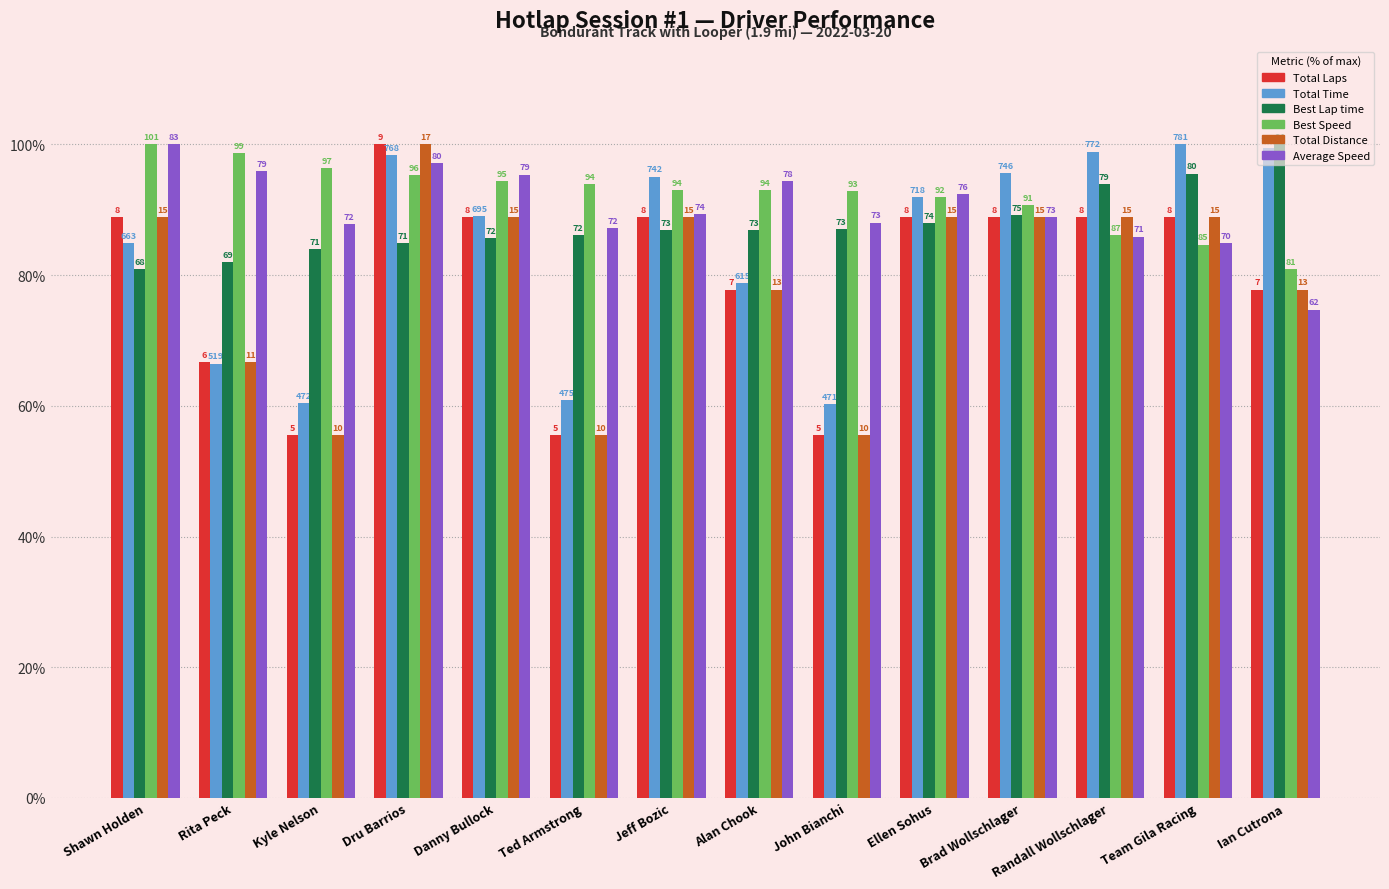

Reading left to right, what are all the values shown in this chart?

Total Laps: Shawn Holden=88.9	Rita Peck=66.7	Kyle Nelson=55.6	Dru Barrios=100.0	Danny Bullock=88.9	Ted Armstrong=55.6	Jeff Bozic=88.9	Alan Chook=77.8	John Bianchi=55.6	Ellen Sohus=88.9	Brad Wollschlager=88.9	Randall Wollschlager=88.9	Team Gila Racing=88.9	Ian Cutrona=77.8
Total Time: Shawn Holden=84.9	Rita Peck=66.4	Kyle Nelson=60.4	Dru Barrios=98.3	Danny Bullock=89.1	Ted Armstrong=60.9	Jeff Bozic=95.1	Alan Chook=78.8	John Bianchi=60.3	Ellen Sohus=92.0	Brad Wollschlager=95.6	Randall Wollschlager=98.9	Team Gila Racing=100.0	Ian Cutrona=99.5
Best Lap time: Shawn Holden=80.9	Rita Peck=82.0	Kyle Nelson=84.0	Dru Barrios=84.9	Danny Bullock=85.7	Ted Armstrong=86.1	Jeff Bozic=86.9	Alan Chook=86.9	John Bianchi=87.1	Ellen Sohus=88.0	Brad Wollschlager=89.2	Randall Wollschlager=93.9	Team Gila Racing=95.5	Ian Cutrona=100.0
Best Speed: Shawn Holden=100.0	Rita Peck=98.7	Kyle Nelson=96.3	Dru Barrios=95.3	Danny Bullock=94.4	Ted Armstrong=93.9	Jeff Bozic=93.1	Alan Chook=93.0	John Bianchi=92.9	Ellen Sohus=91.9	Brad Wollschlager=90.7	Randall Wollschlager=86.1	Team Gila Racing=84.7	Ian Cutrona=80.9
Total Distance: Shawn Holden=88.9	Rita Peck=66.7	Kyle Nelson=55.6	Dru Barrios=100.0	Danny Bullock=88.9	Ted Armstrong=55.6	Jeff Bozic=88.9	Alan Chook=77.8	John Bianchi=55.6	Ellen Sohus=88.9	Brad Wollschlager=88.9	Randall Wollschlager=88.9	Team Gila Racing=88.9	Ian Cutrona=77.8
Average Speed: Shawn Holden=100.0	Rita Peck=95.9	Kyle Nelson=87.9	Dru Barrios=97.2	Danny Bullock=95.4	Ted Armstrong=87.2	Jeff Bozic=89.3	Alan Chook=94.4	John Bianchi=88.0	Ellen Sohus=92.4	Brad Wollschlager=88.9	Randall Wollschlager=85.9	Team Gila Racing=84.9	Ian Cutrona=74.7